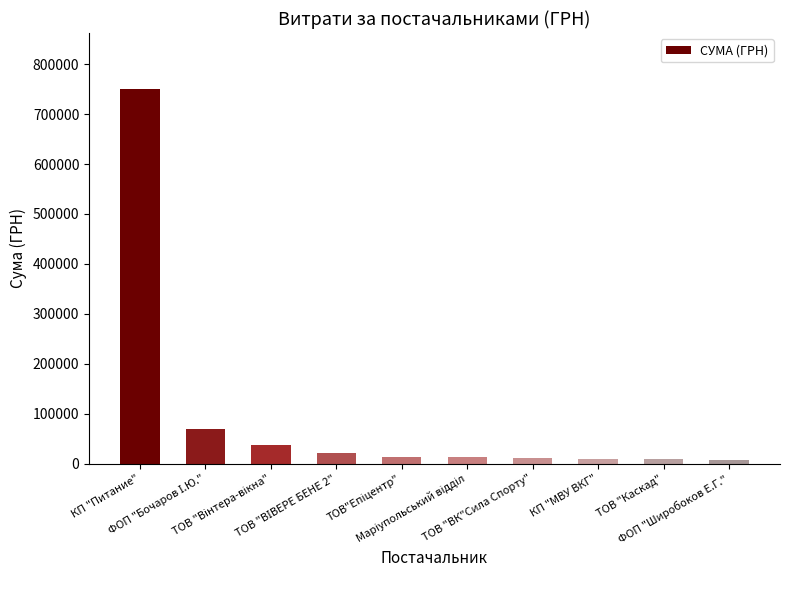

What is the maximum value shown in the chart?

750109.4